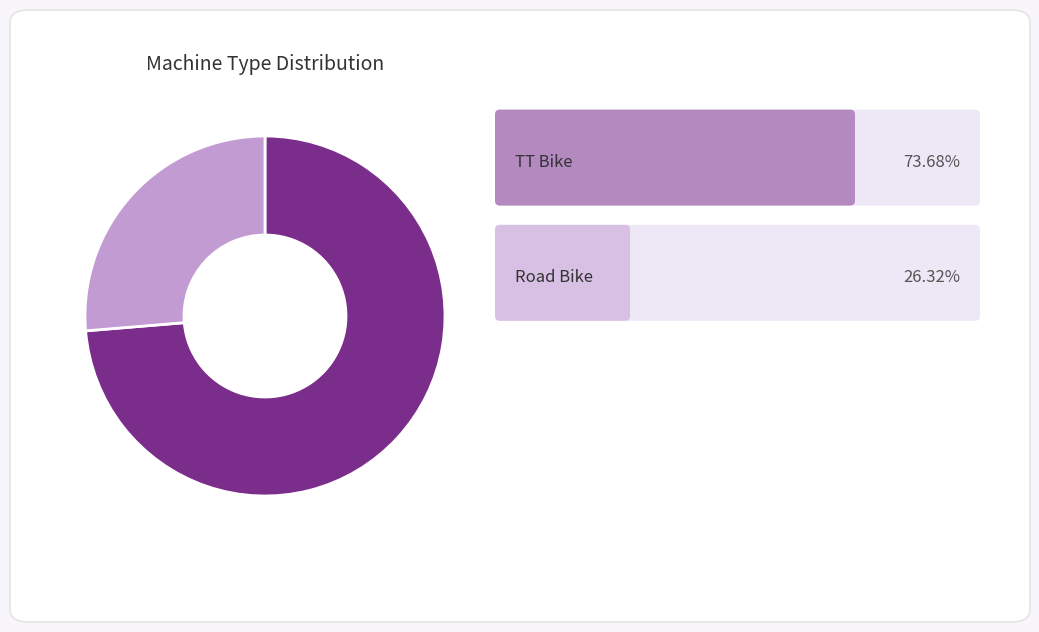

Does any single category account for the majority?

Yes